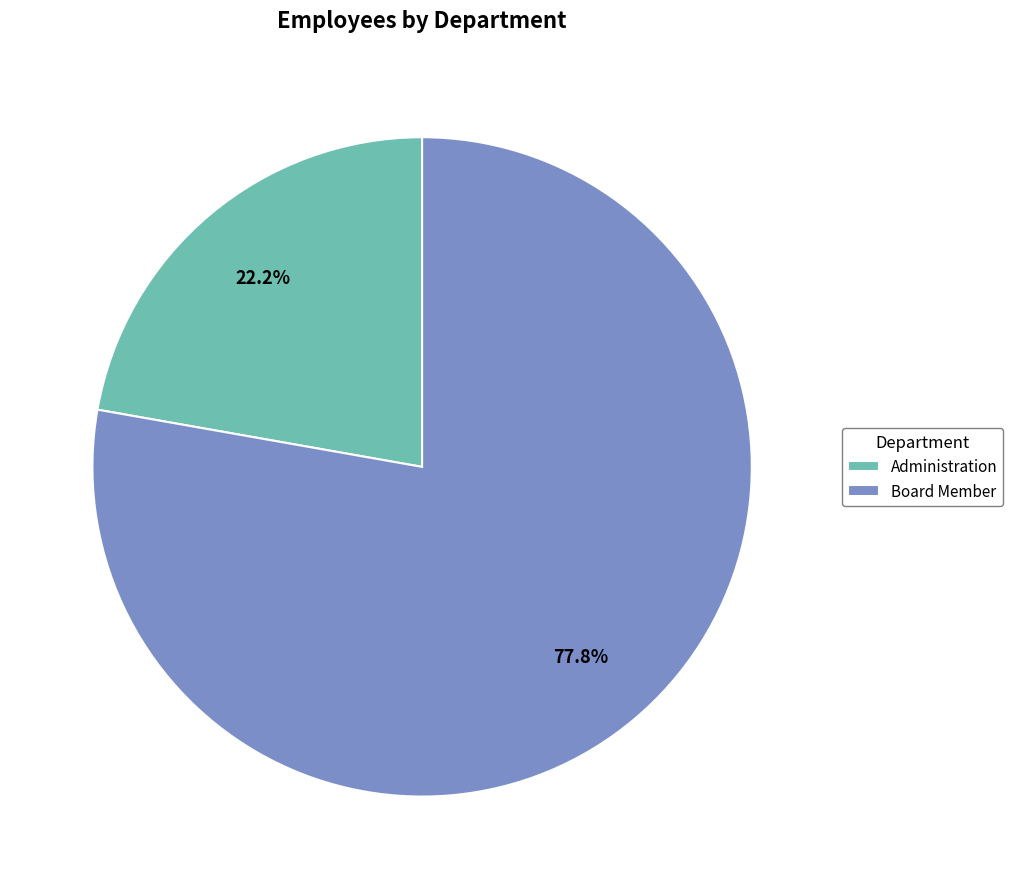

True or false: Board Member accounts for 63% of the total.

False